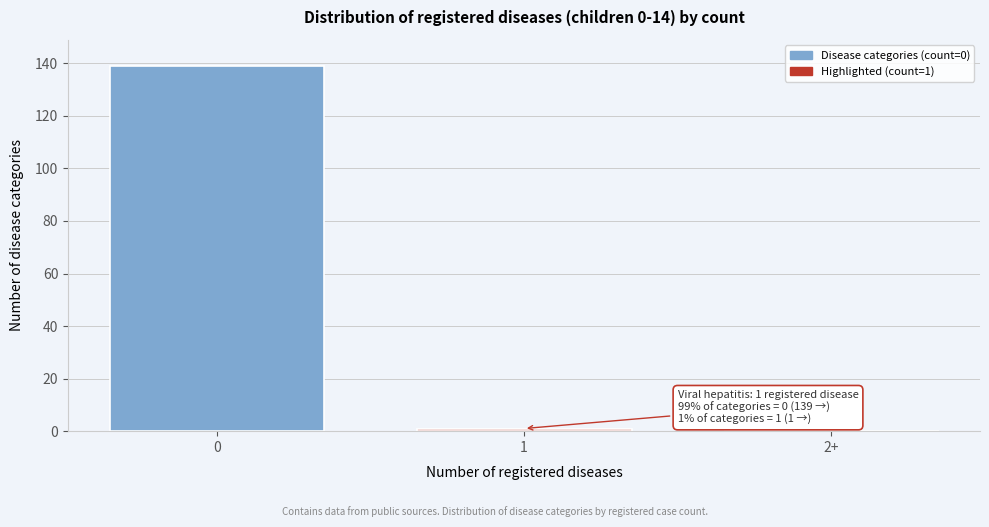

Reading left to right, transcribe all the data shown in this chart.

0=139	1=1	2+=0